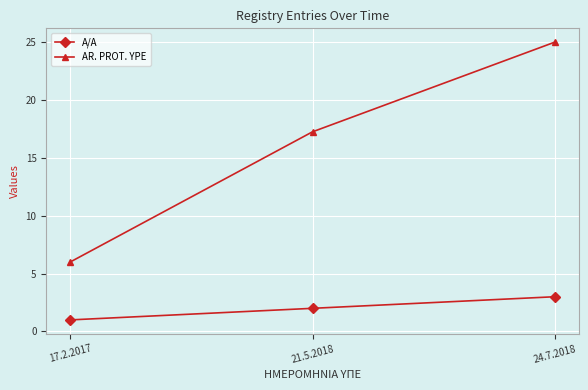

How many values in the AR. PROT. YPE series are below 17?

1